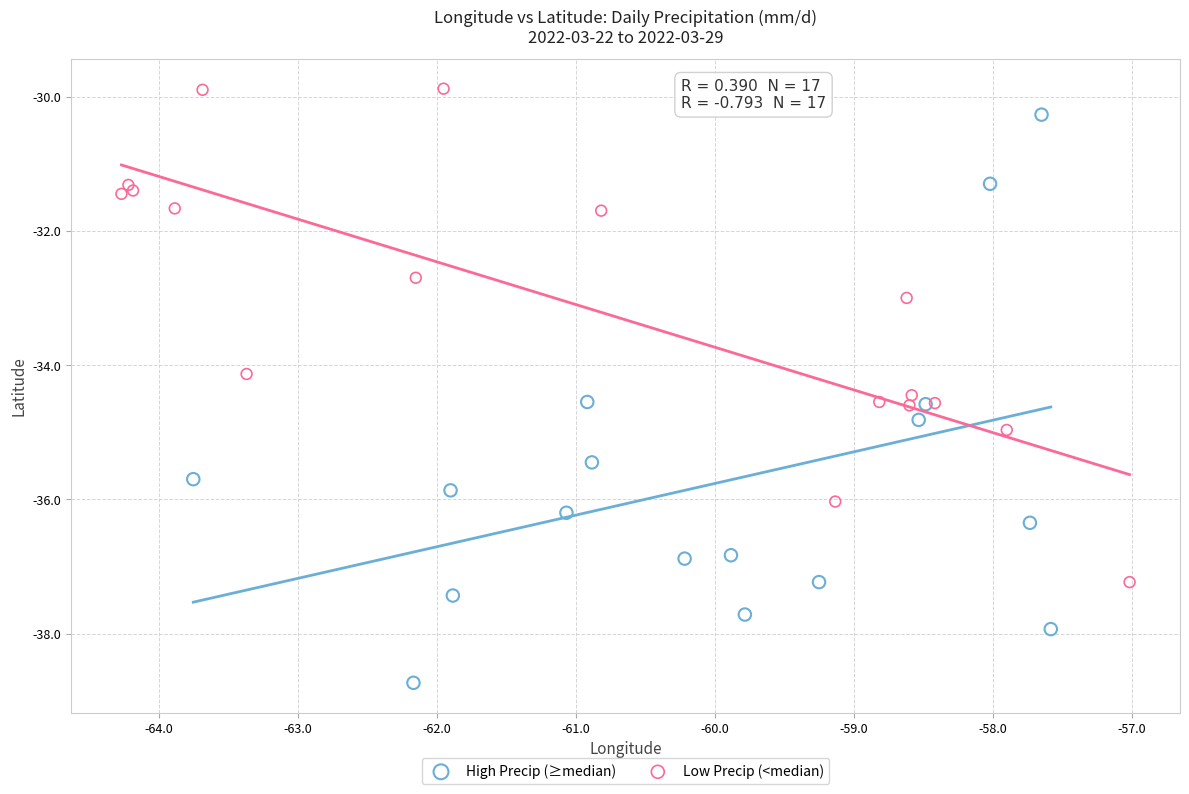

Which series contains the lowest Y value?

High Precip (≥median)